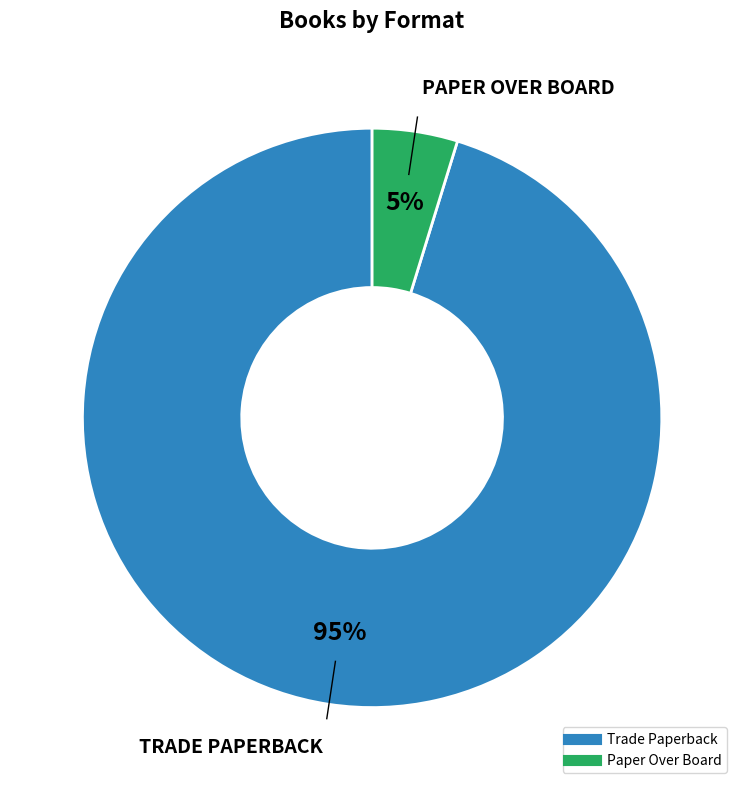

Approximately how many times larger is the value at Paper Over Board compared to Trade Paperback?

0.1